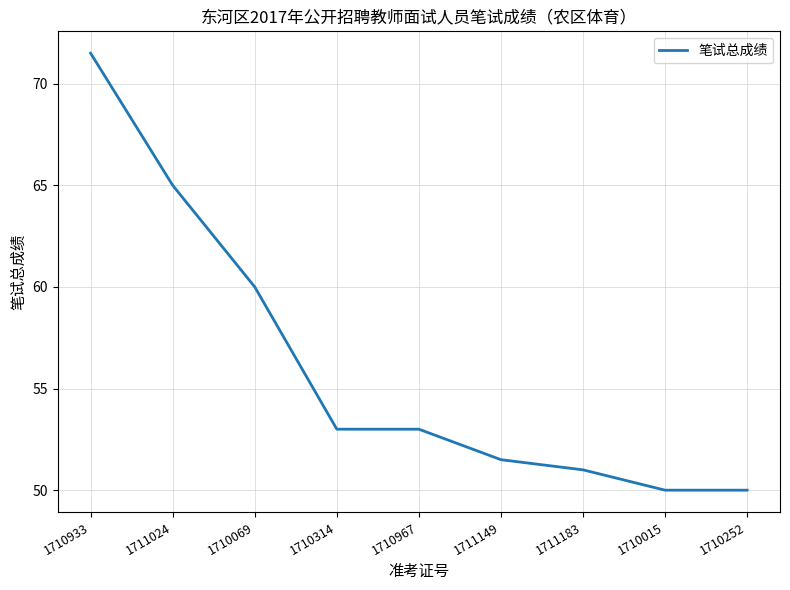

How many distinct data groups are displayed?

1